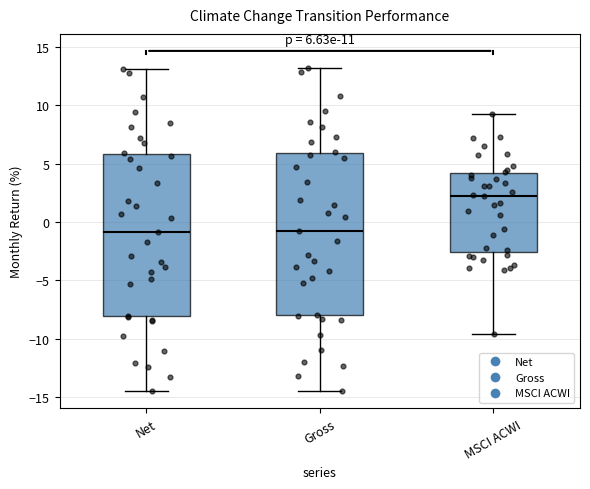

Which box has the highest median line?

MSCI ACWI